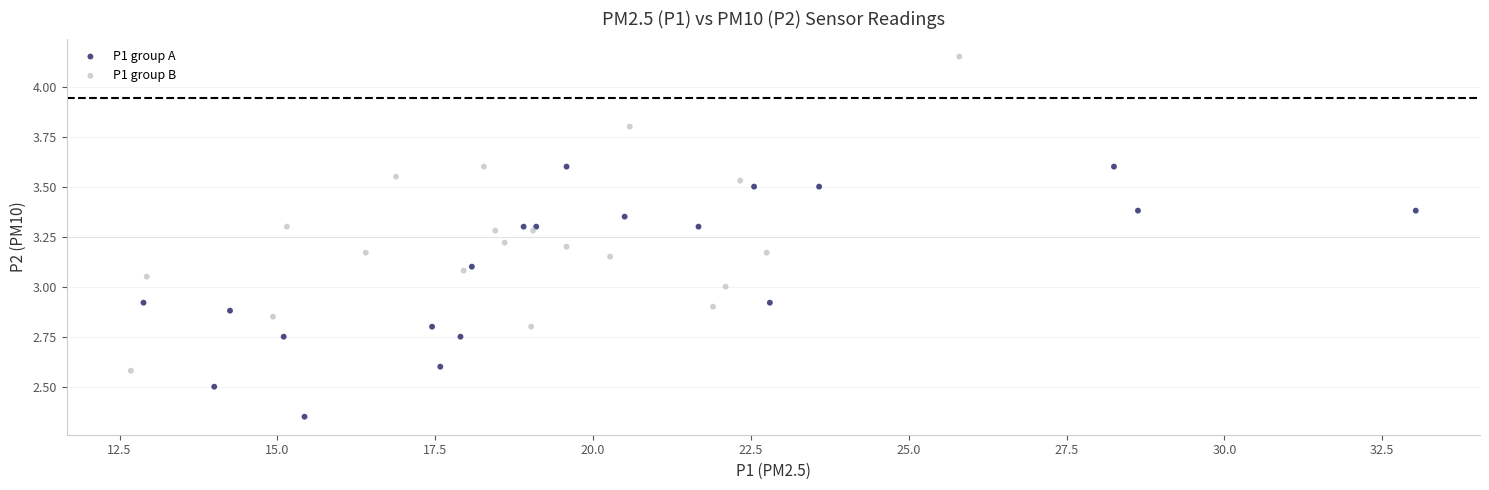

Which series reaches the maximum Y coordinate?

P1 group B